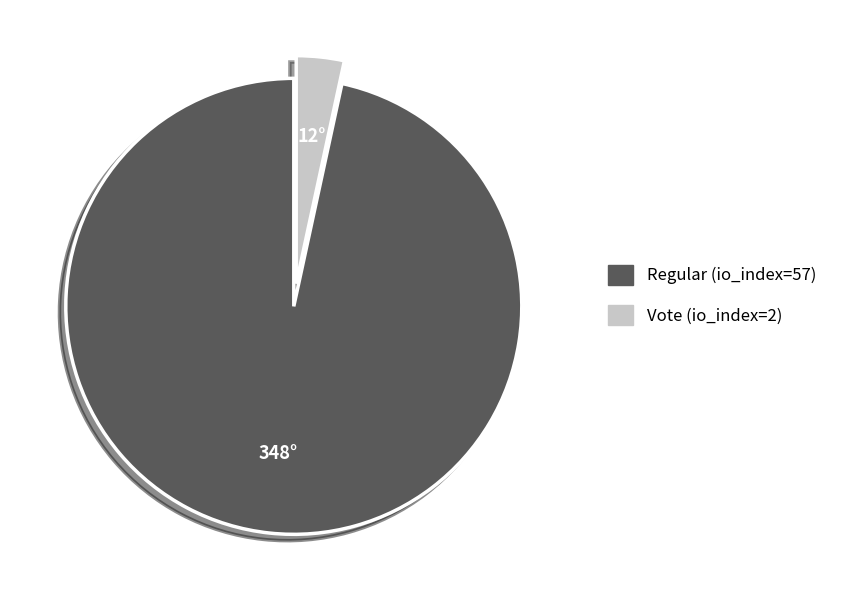

Combined, do Vote (io_index=2) and Regular (io_index=57) account for over 50%?

Yes